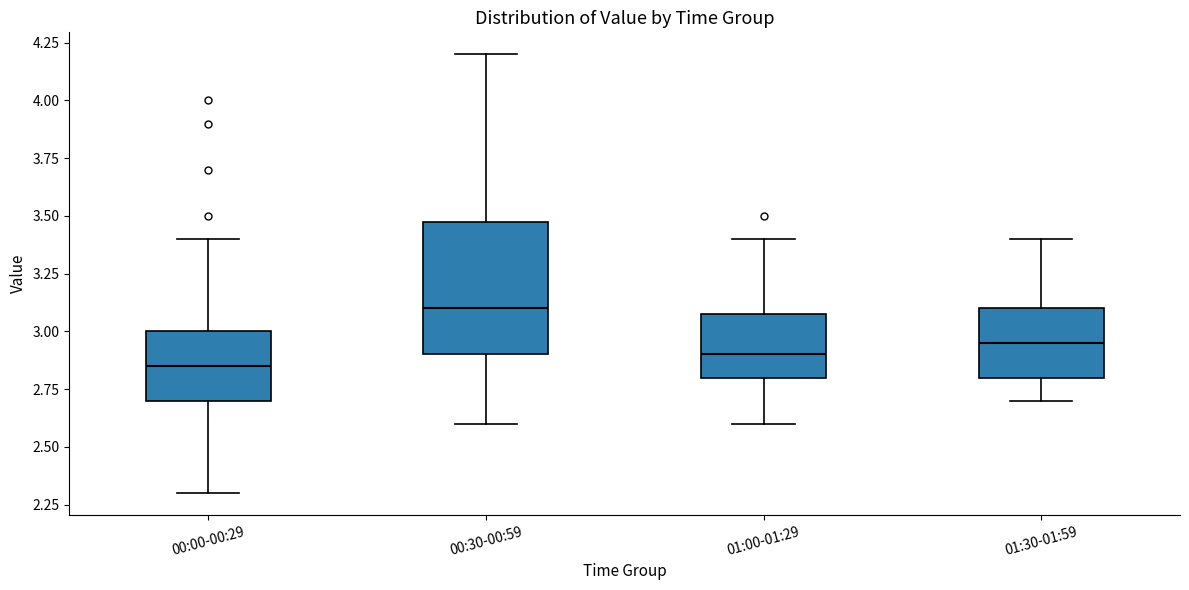

Reading left to right, read every box against the y-axis: the position of its median line, the range the box covers, and the ends of its whiskers. The values are not printed on the chart, so give them approximately, as read against the axis.

00:00-00:29: median 2.85, box 2.70 to 3.00, whiskers 2.30 to 3.40
00:30-00:59: median 3.10, box 2.90 to 3.50, whiskers 2.60 to 4.20
01:00-01:29: median 2.90, box 2.80 to 3.10, whiskers 2.60 to 3.40
01:30-01:59: median 2.95, box 2.80 to 3.10, whiskers 2.70 to 3.40